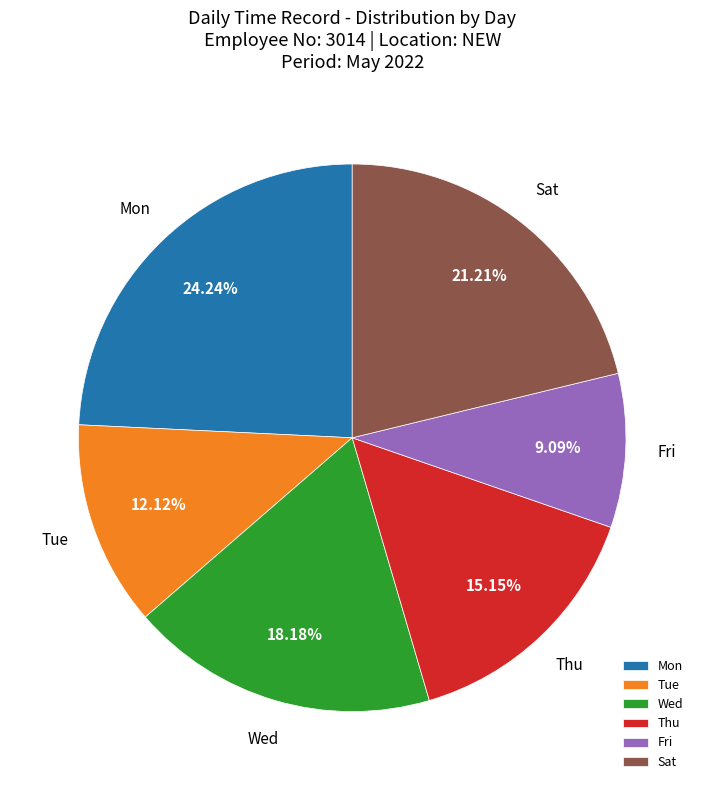

True or false: Sat accounts for 21% of the total.

True